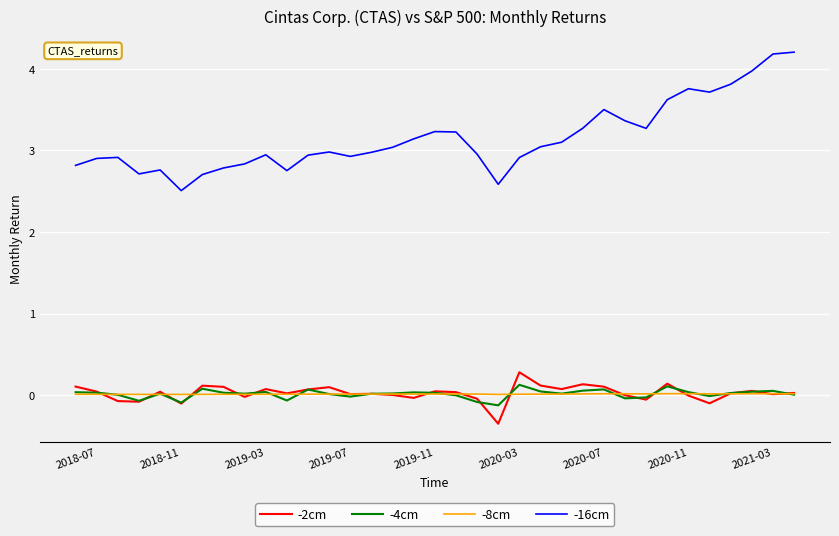

True or false: -16cm and -2cm cross at least once.

False